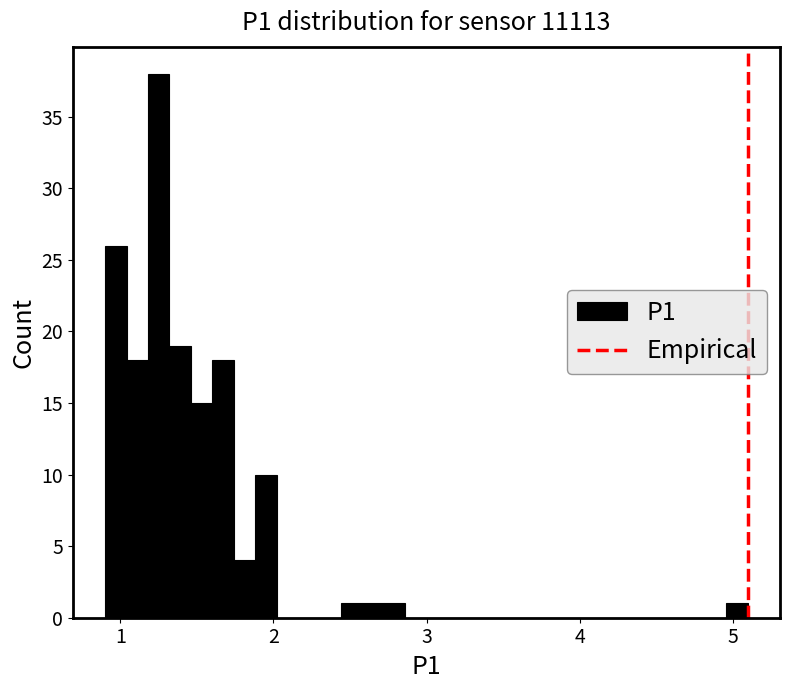

Around what value on the x-axis is the tallest bar? Give the approximate position of its centre, as read against the axis.

1.3